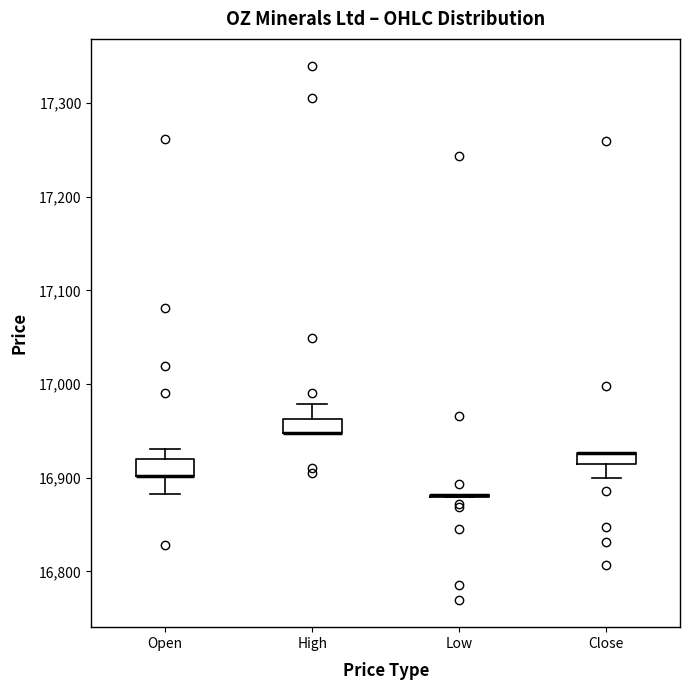

Where is the upper edge of the box for High on the y-axis? The values are not printed on the chart, so give them approximately, as read against the axis.

16960